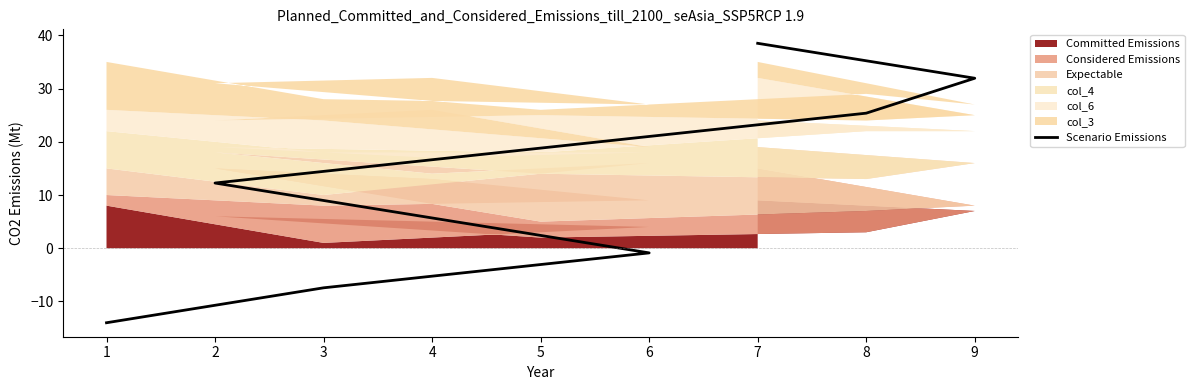

How many data points does each series have?

9